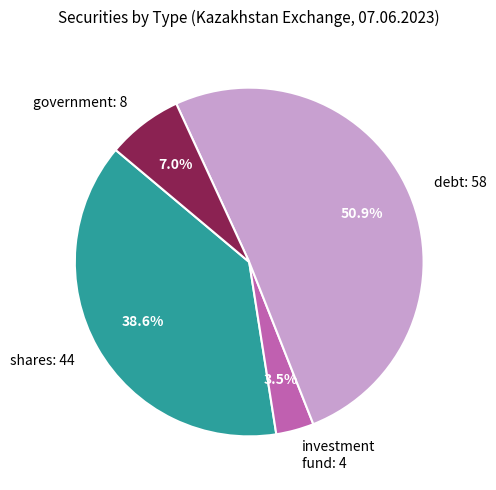

Rank the categories by value from lowest to highest.

investment fund: 4, government: 8, shares: 44, debt: 58